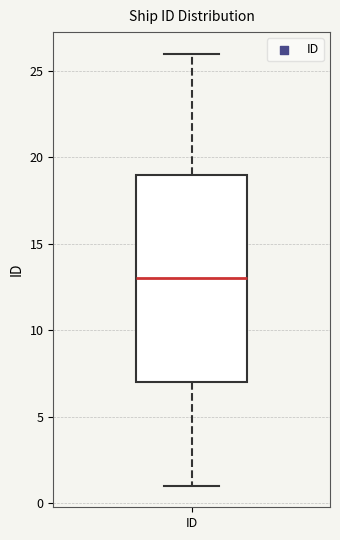

Read this box plot against the y-axis: the position of the median line, the range covered by the box, and the ends of both whiskers. The values are not printed on the chart, so give them approximately, as read against the axis.

median 13, box 7 to 19, whiskers 1 to 26